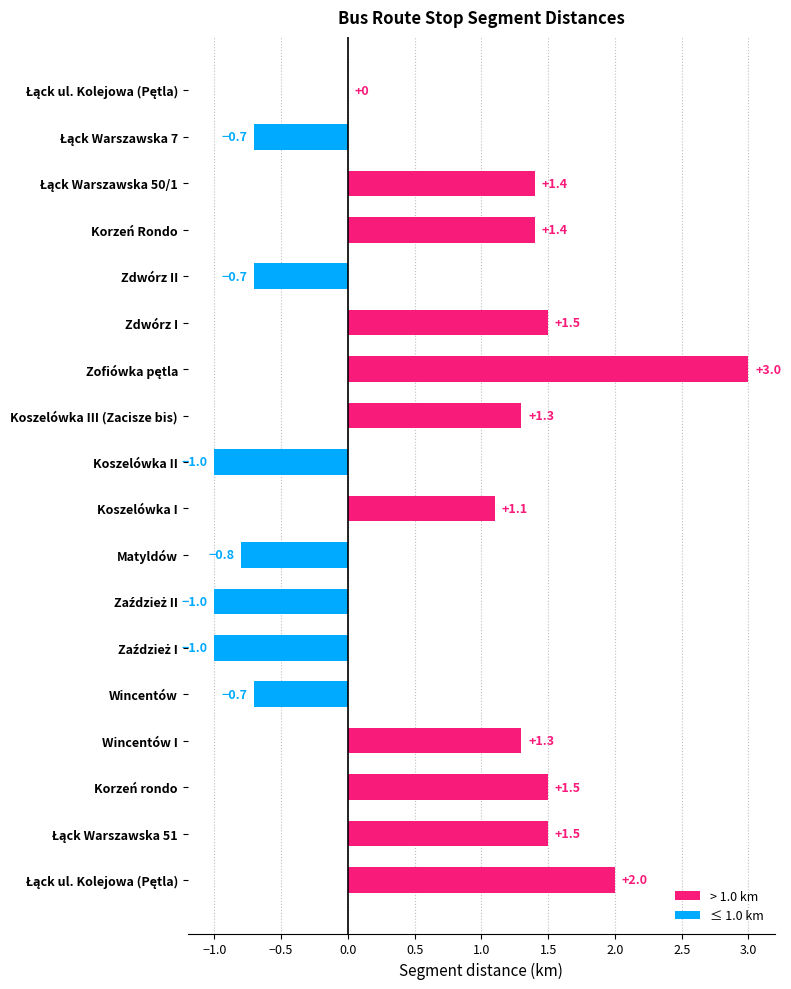

Count the number of values greater than 1.

10